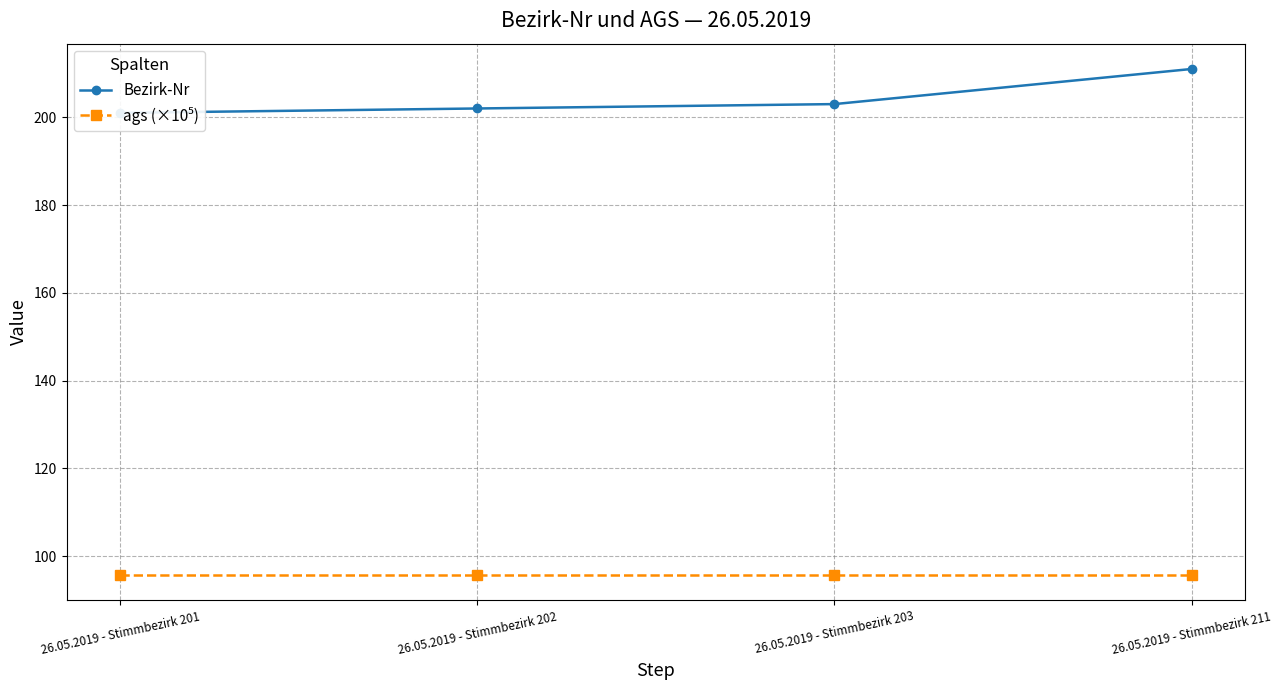

The value of ags (×10⁵) at 26.05.2019 - Stimmbezirk 203 is 61.0. True or false?

False